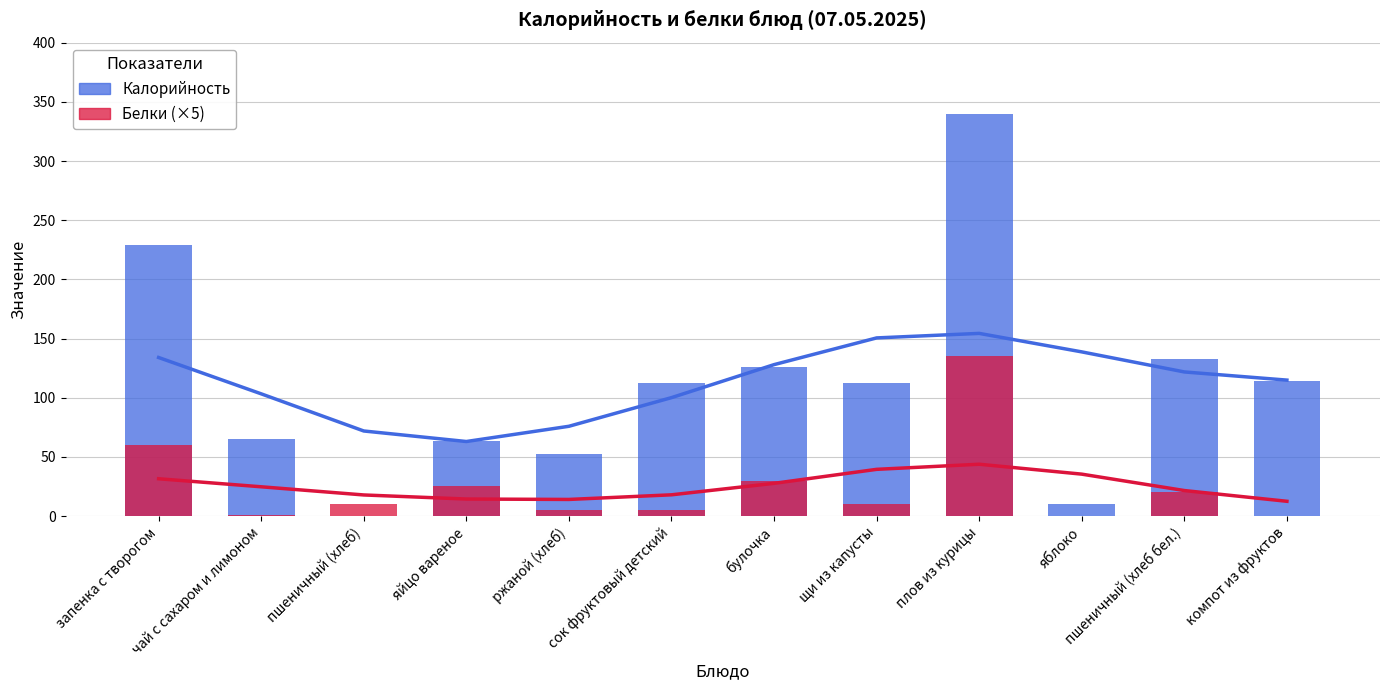

At which label does Белки (×5) reach its minimum?

яблоко